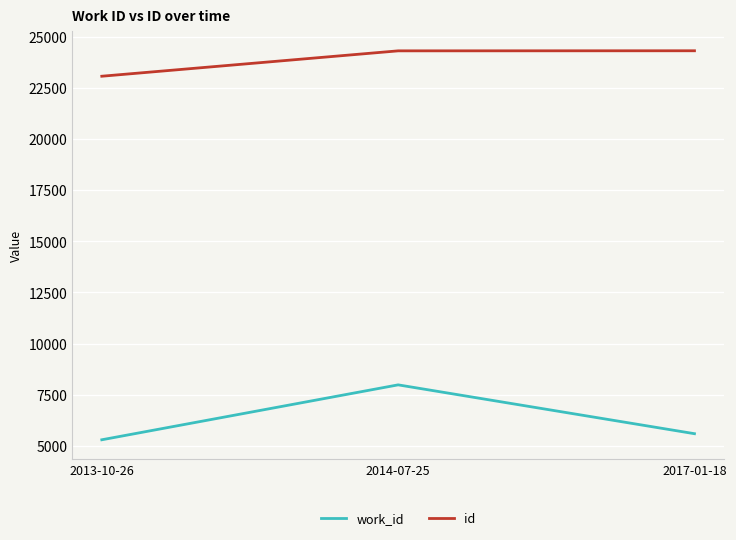

What is the sum of the work_id values at 2017-01-18 and 2013-10-26?

10899